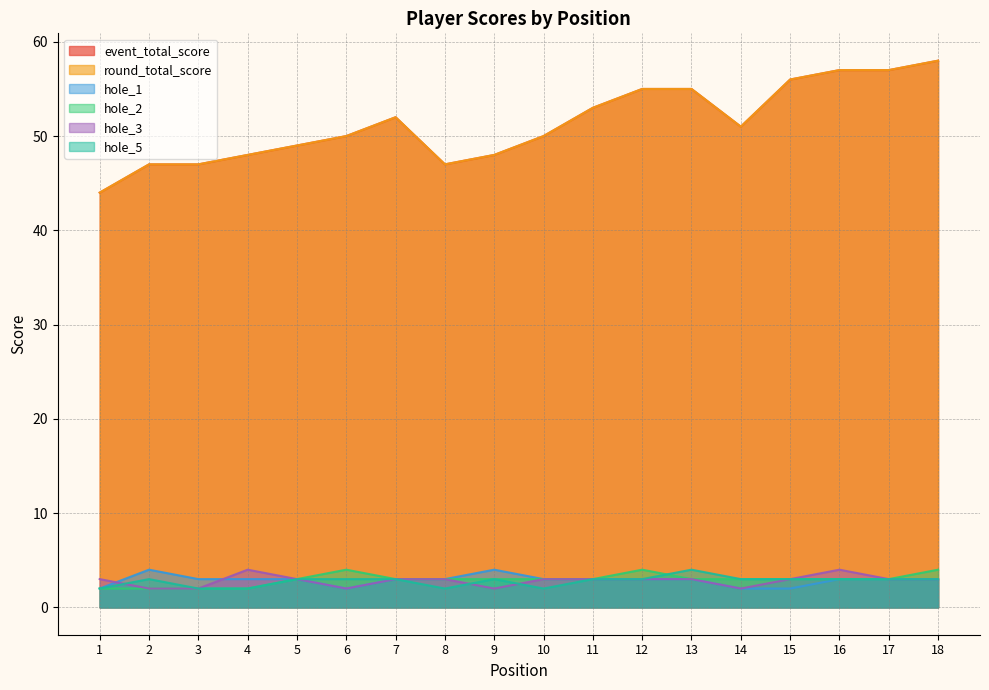

How many data points in hole_2 are less than 3?

4